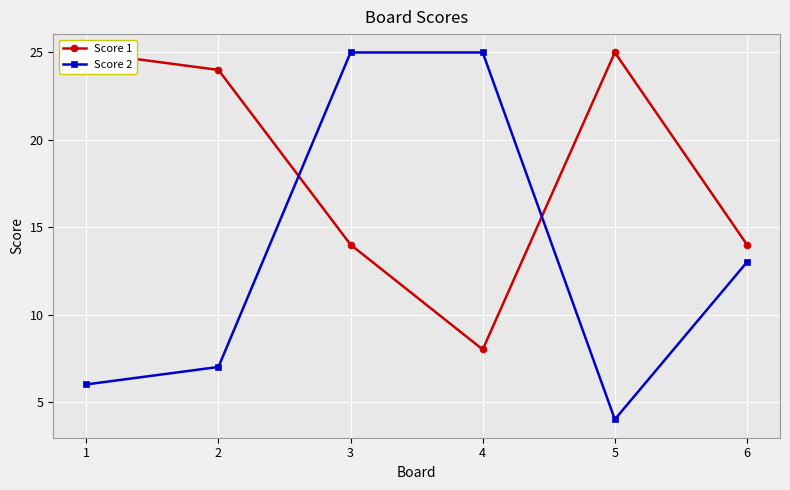

Count the number of data series in this chart.

2